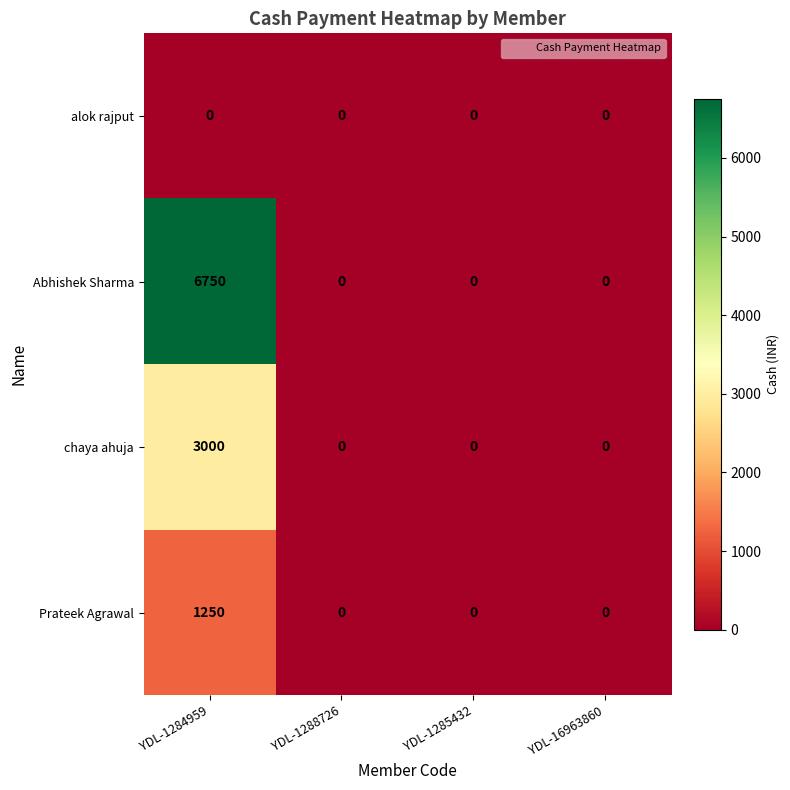

True or false: Prateek Agrawal has a value of 423 at YDL-1285432.

False